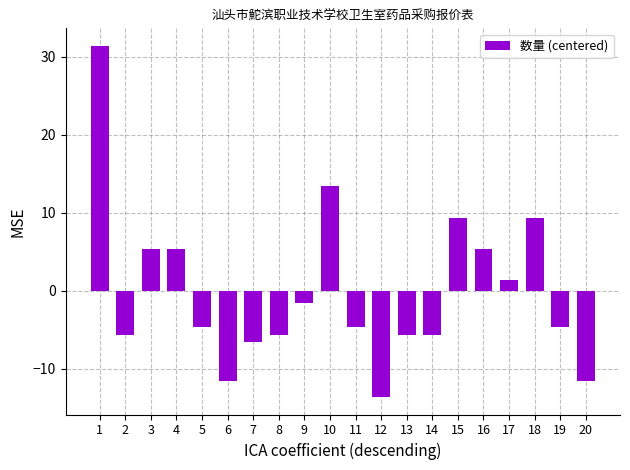

What is the sum of the values at 7 and 11?

-11.2